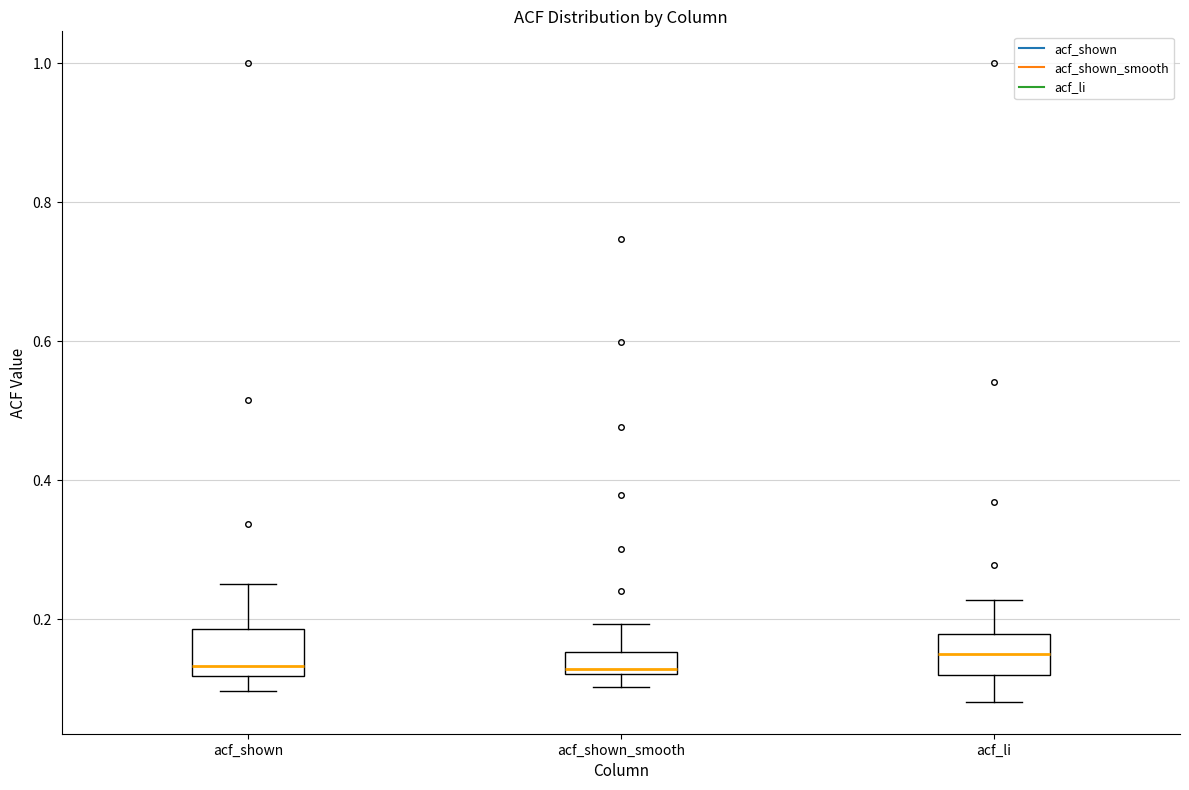

Reading left to right, read every box against the y-axis: the position of its median line, the range the box covers, and the ends of its whiskers. The values are not printed on the chart, so give them approximately, as read against the axis.

acf_shown: median 0.14, box 0.12 to 0.18, whiskers 0.10 to 0.26
acf_shown_smooth: median 0.12 (just above the box's lower edge), box 0.12 to 0.16, whiskers 0.10 to 0.20
acf_li: median 0.16, box 0.12 to 0.18, whiskers 0.08 to 0.22